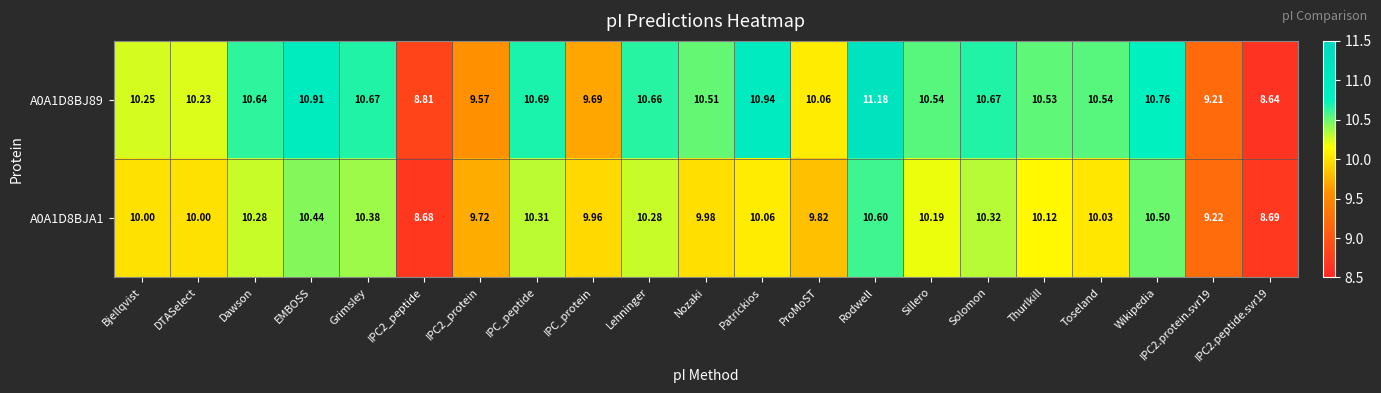

Where does the A0A1D8BJ89 series first go above 10?

Bjellqvist